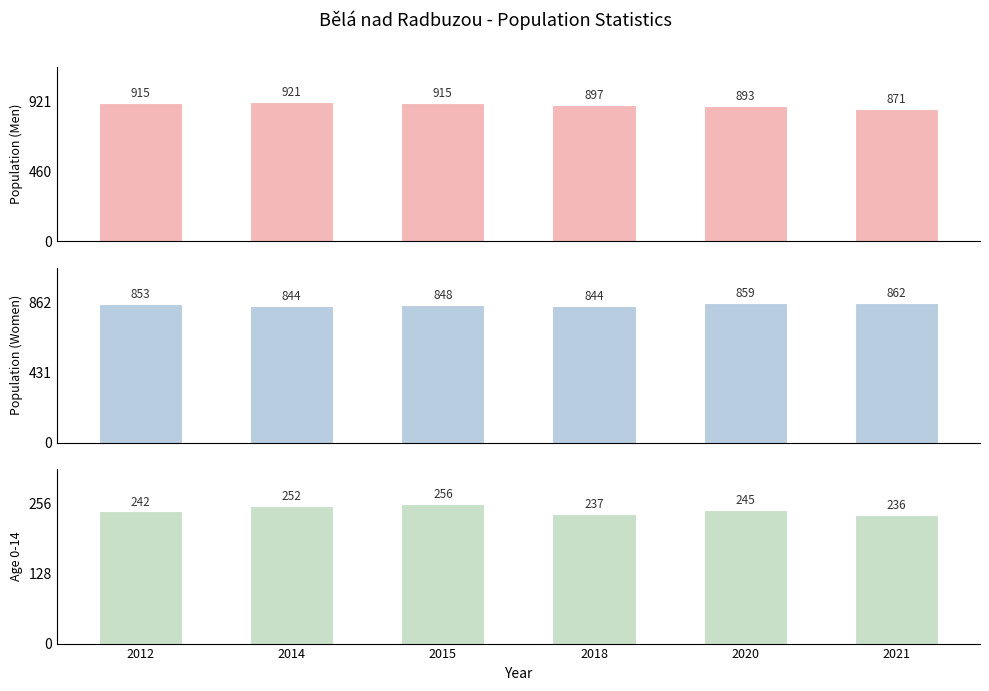

Rank the series at 2018 from lowest to highest value.

Age 0-14, Population (Women), Population (Men)